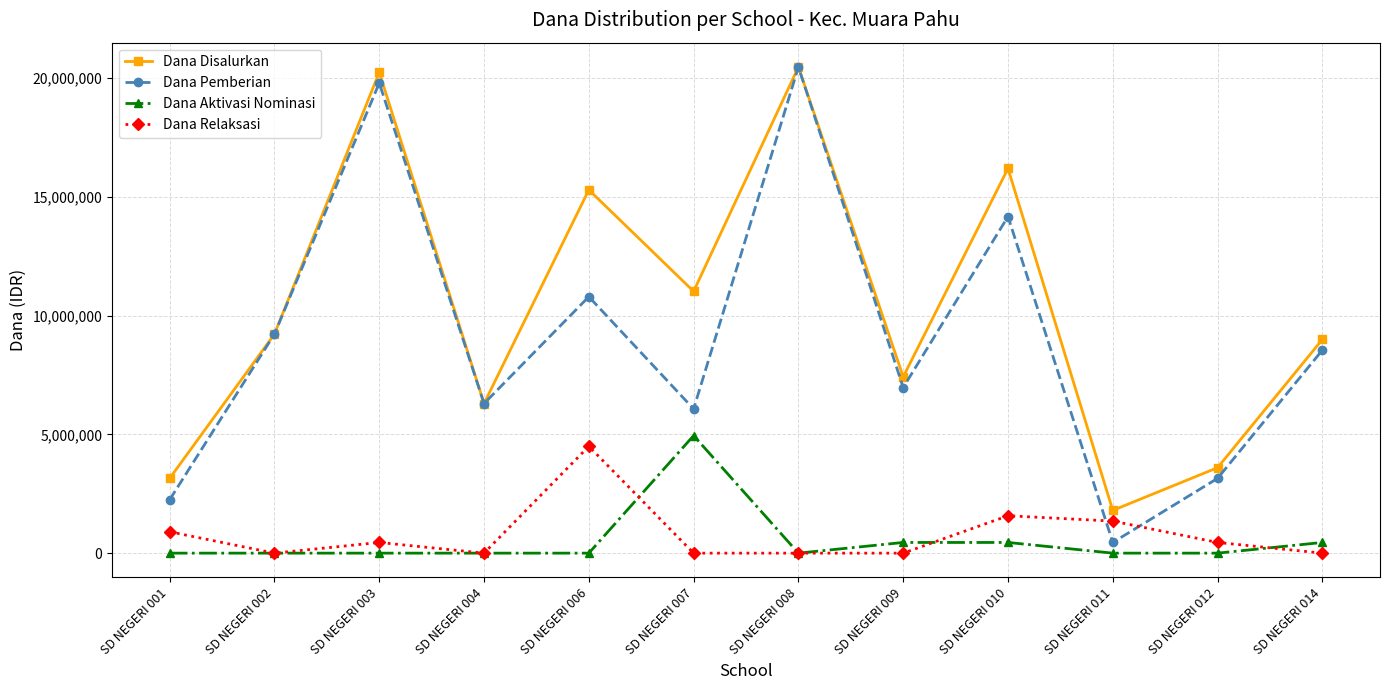

The value of Dana Pemberian at SD NEGERI 014 is 13926001. True or false?

False